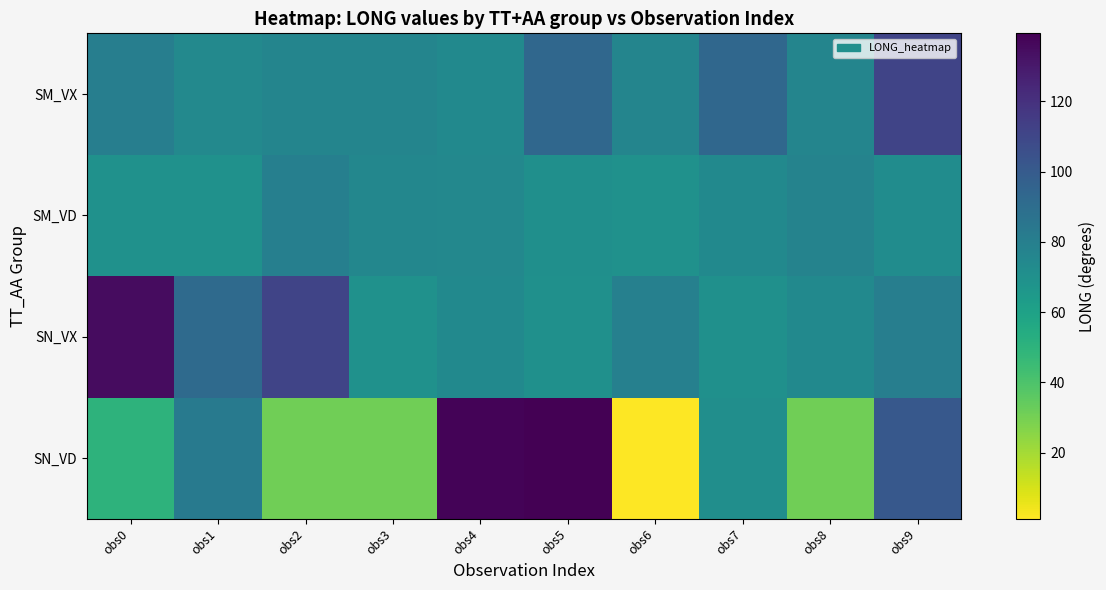

At how many categories does at least one series exceed 135?

2